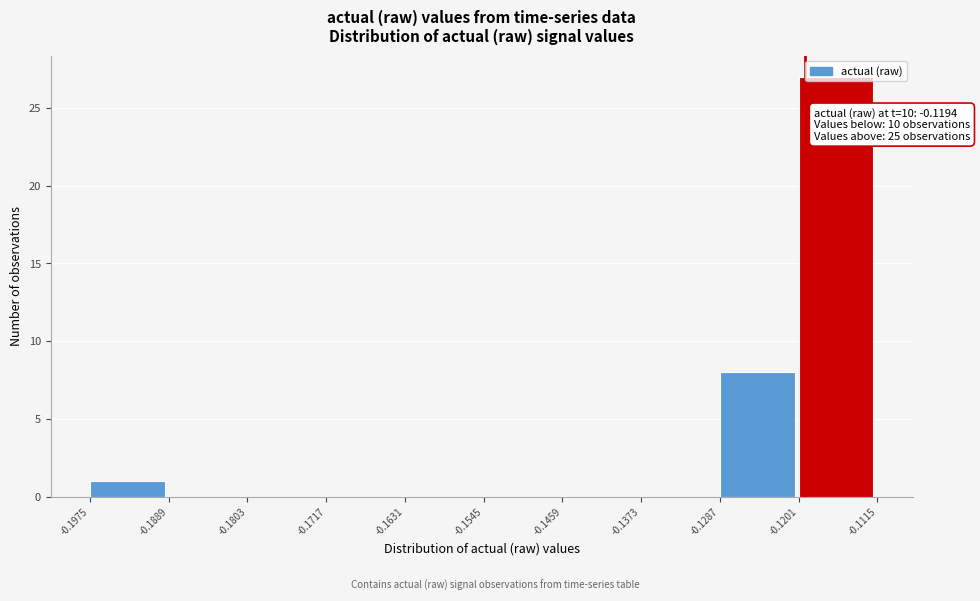

Over which range of the x-axis is the bar tallest?

-0.1201 to -0.1115